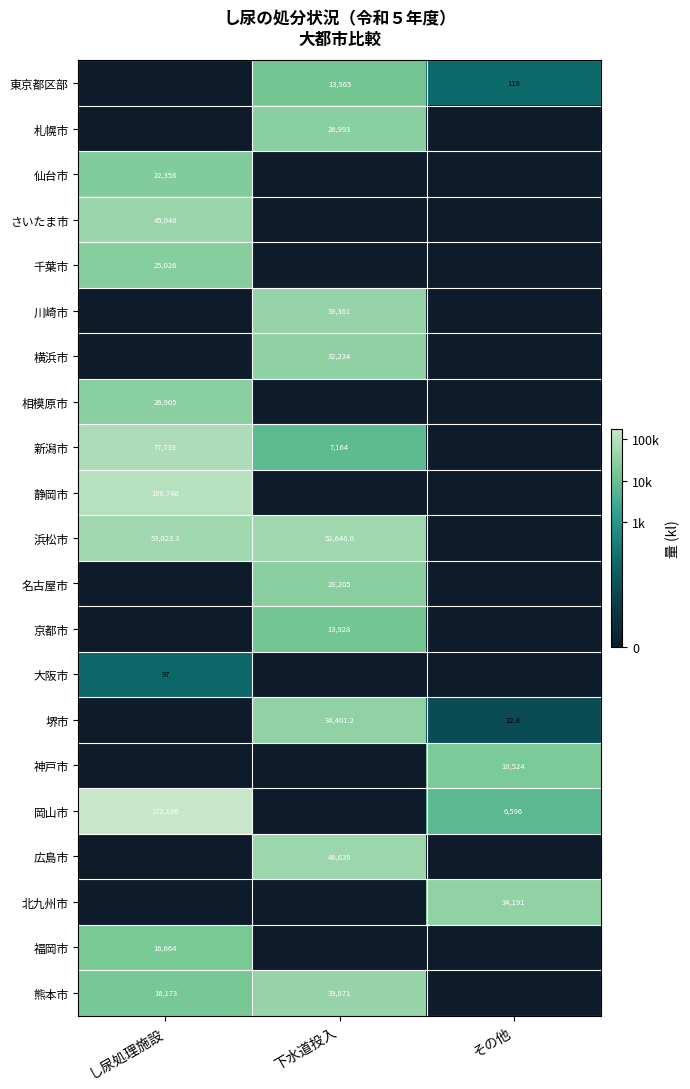

The 浜松市 series shows 52646.0 at 下水道投入. True or false?

True